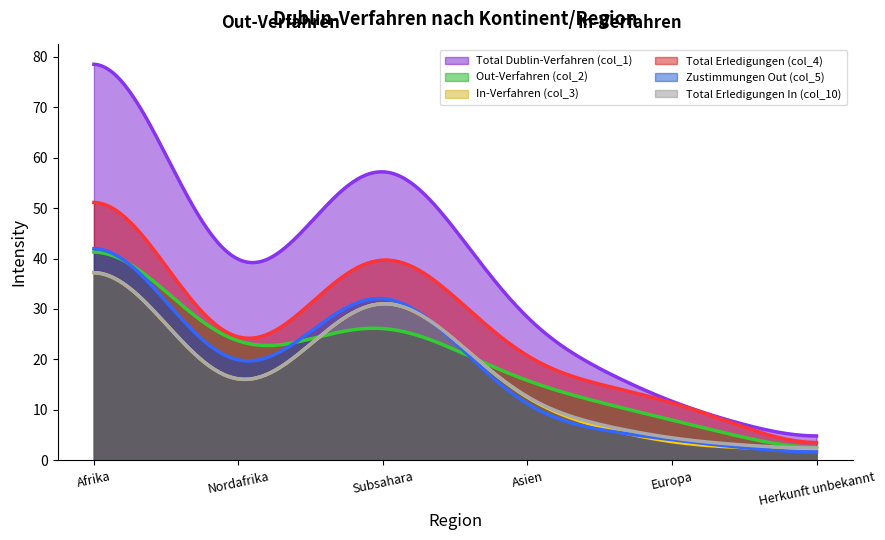

The Total Erledigungen (col_4) series shows 23 at Subsahara. True or false?

False